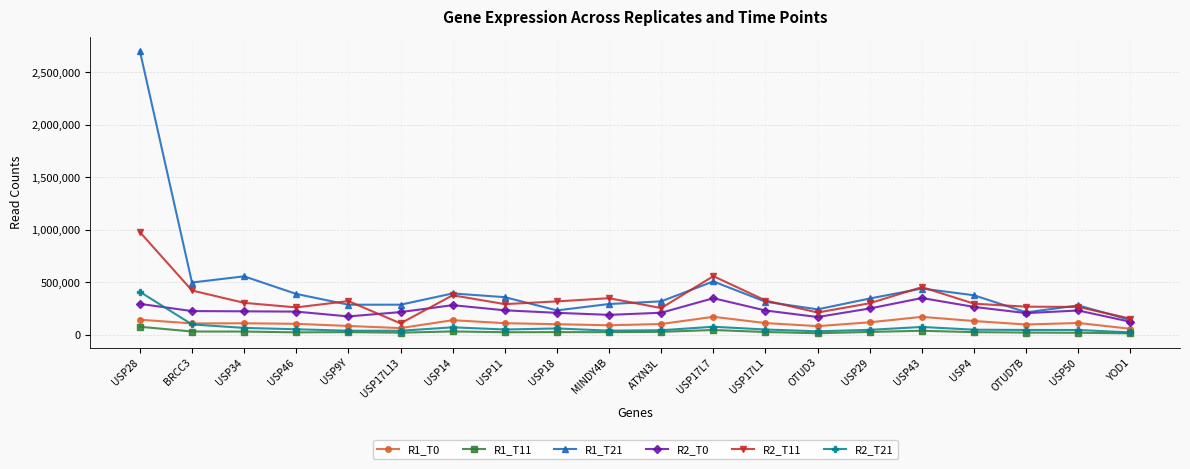

What is the difference between the maximum and second lowest values in the R2_T21 series?

376051